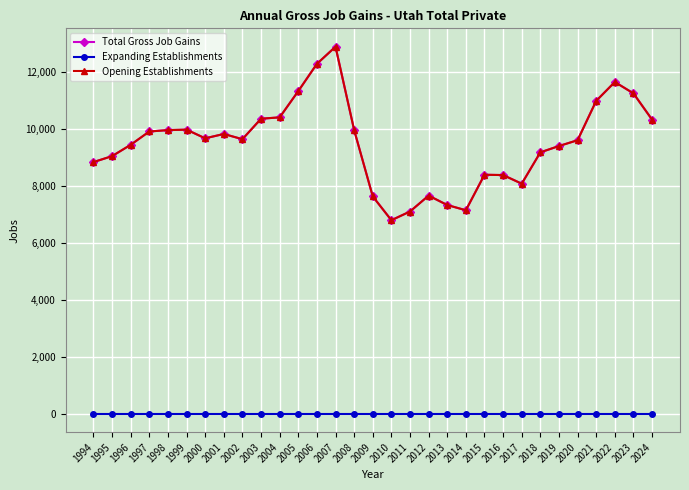

Does the chart display data point markers on the line(s)?

Yes